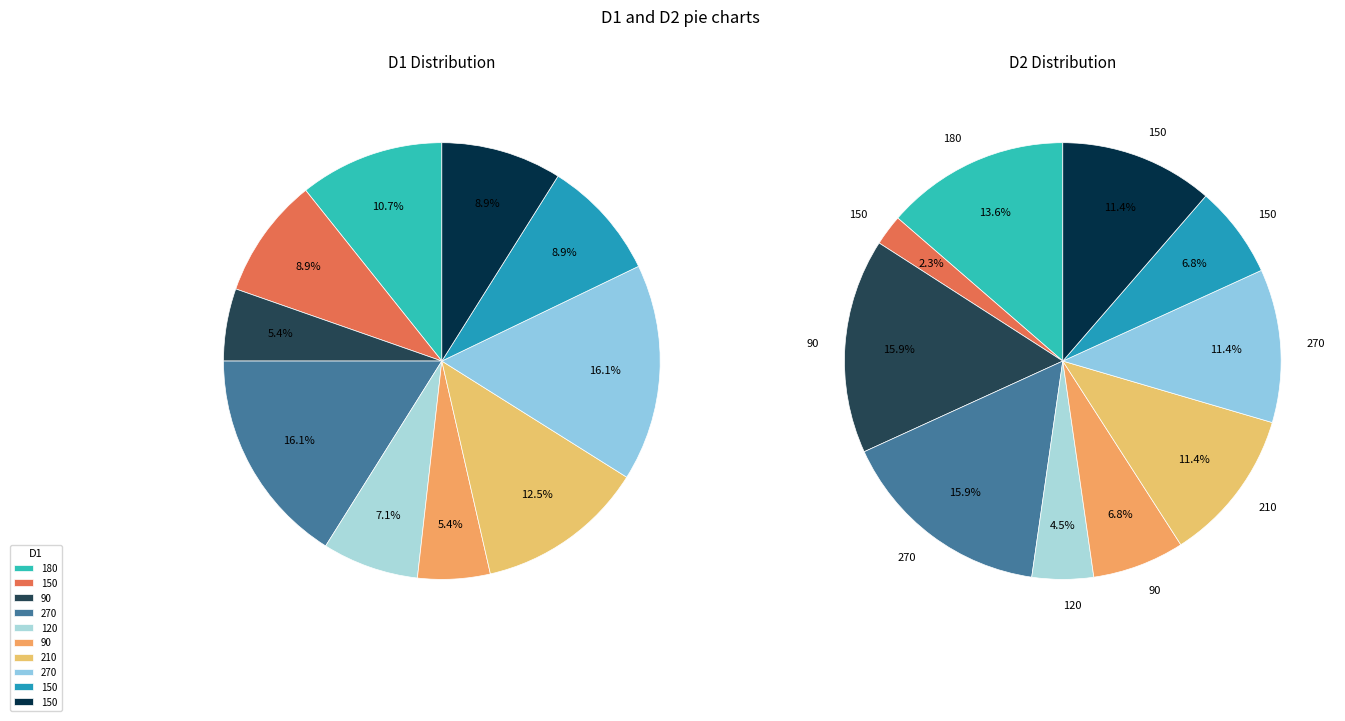

Does any single category account for the majority?

No